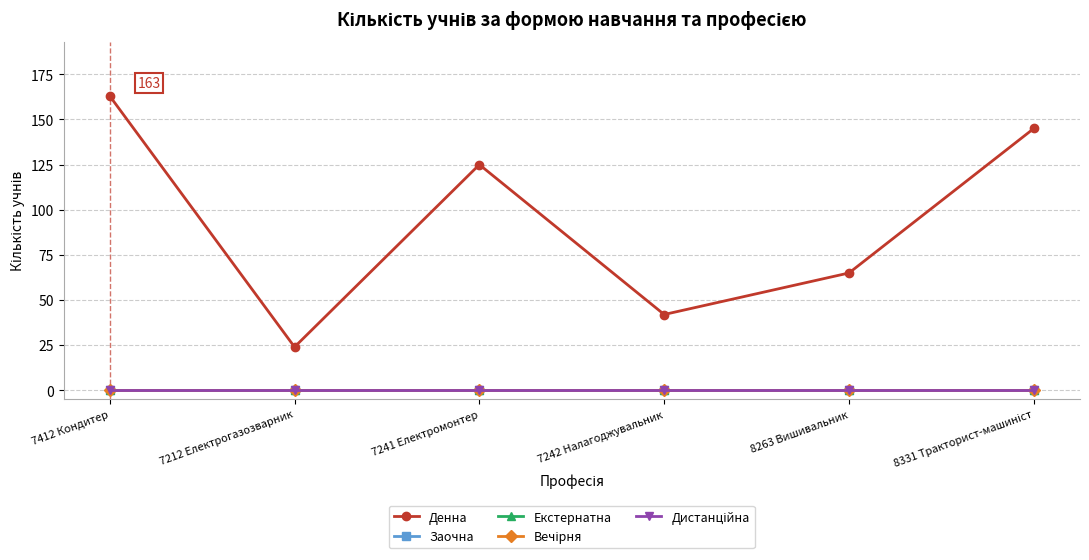

Is the value of Вечірня at 7412 Кондитер greater than the value of Екстернатна at 7242 Налагоджувальник?

No